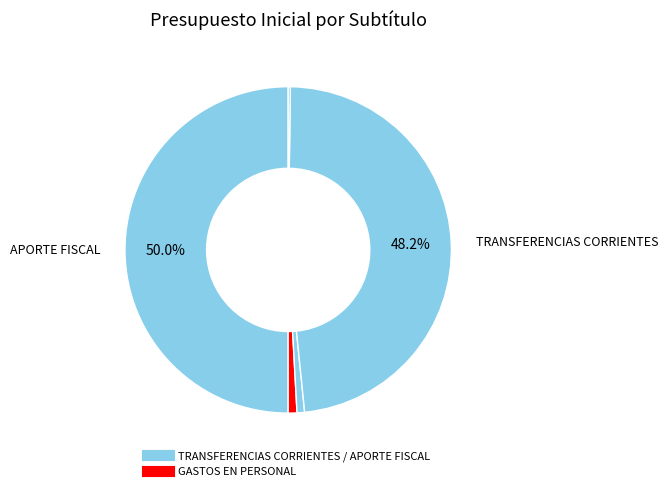

How many slices are in this pie chart?

5